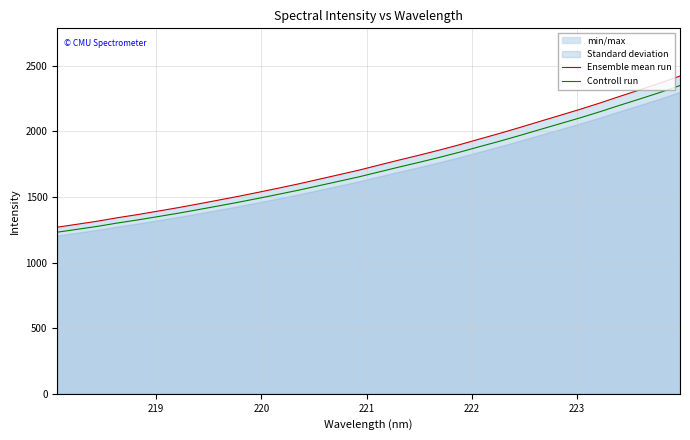

True or false: Controll run has more than 1 points higher than both neighbors.

False